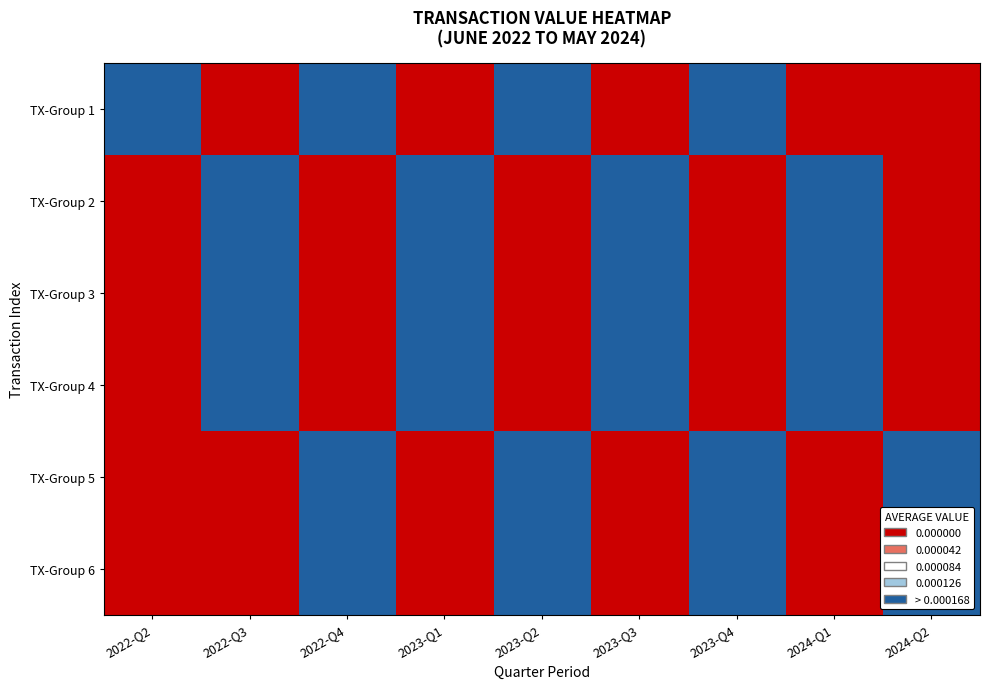

At which category does the chart reach its minimum across all series?

2022-Q3